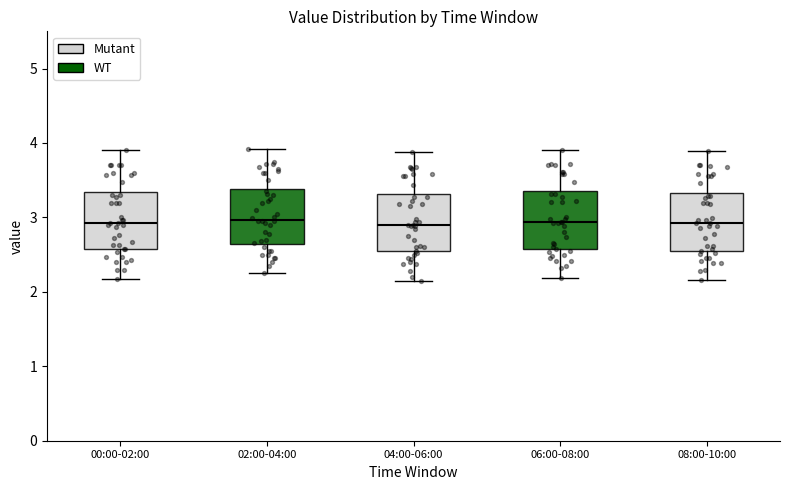

Reading left to right, transcribe this box plot: for each box, give where its median line is, the range the box spans, and where its two whiskers end, as read against the y-axis. The values are not printed on the chart, so give them approximately, as read against the axis.

00:00-02:00: median 2.9, box 2.6 to 3.3, whiskers 2.2 to 3.9
02:00-04:00: median 3.0, box 2.6 to 3.4, whiskers 2.3 to 3.9
04:00-06:00: median 2.9, box 2.5 to 3.3, whiskers 2.2 to 3.9
06:00-08:00: median 2.9, box 2.6 to 3.4, whiskers 2.2 to 3.9
08:00-10:00: median 2.9, box 2.5 to 3.3, whiskers 2.2 to 3.9